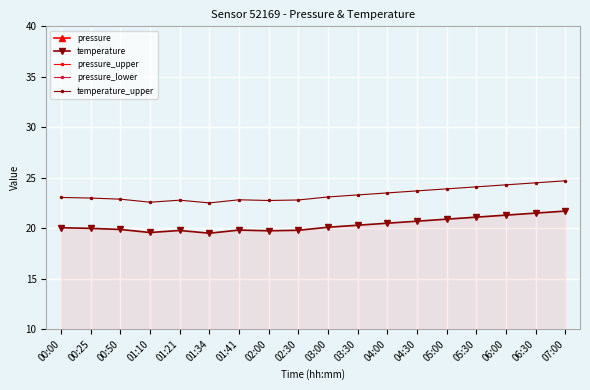

What is the label of the 13th point from the right?

01:34